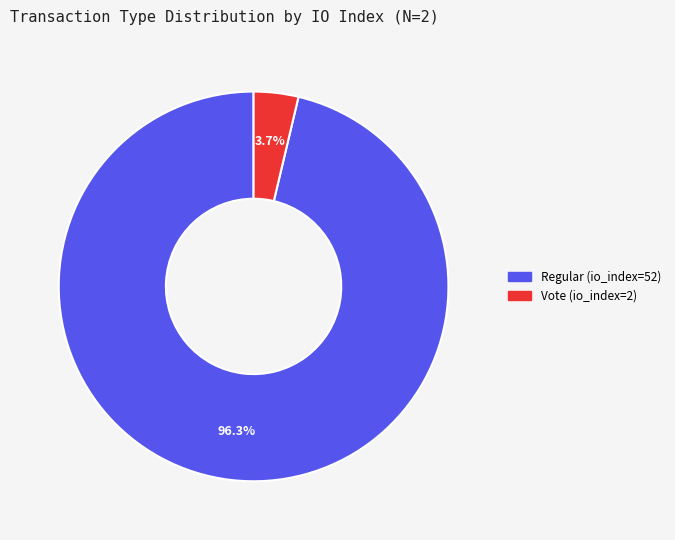

To the nearest percent, what portion does Vote (io_index=2) represent?

4%